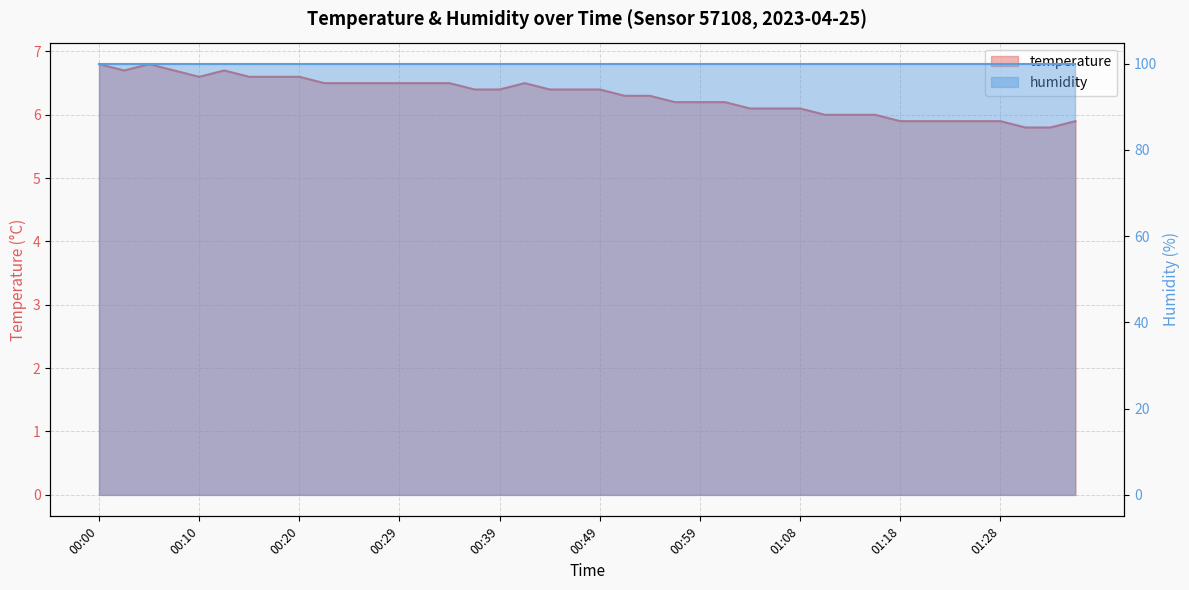

Which category has the highest value across all series?

00:00